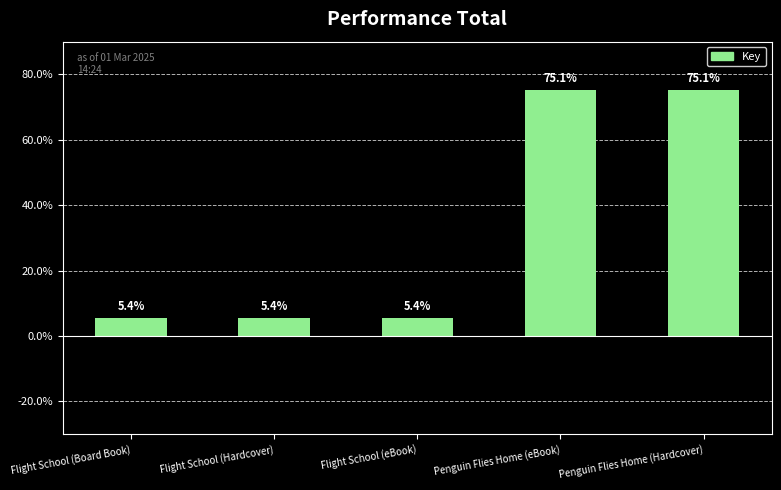

Reading left to right, list all the values displayed in this chart.

Flight School (Board Book)=5.4	Flight School (Hardcover)=5.4	Flight School (eBook)=5.4	Penguin Flies Home (eBook)=75.1	Penguin Flies Home (Hardcover)=75.1